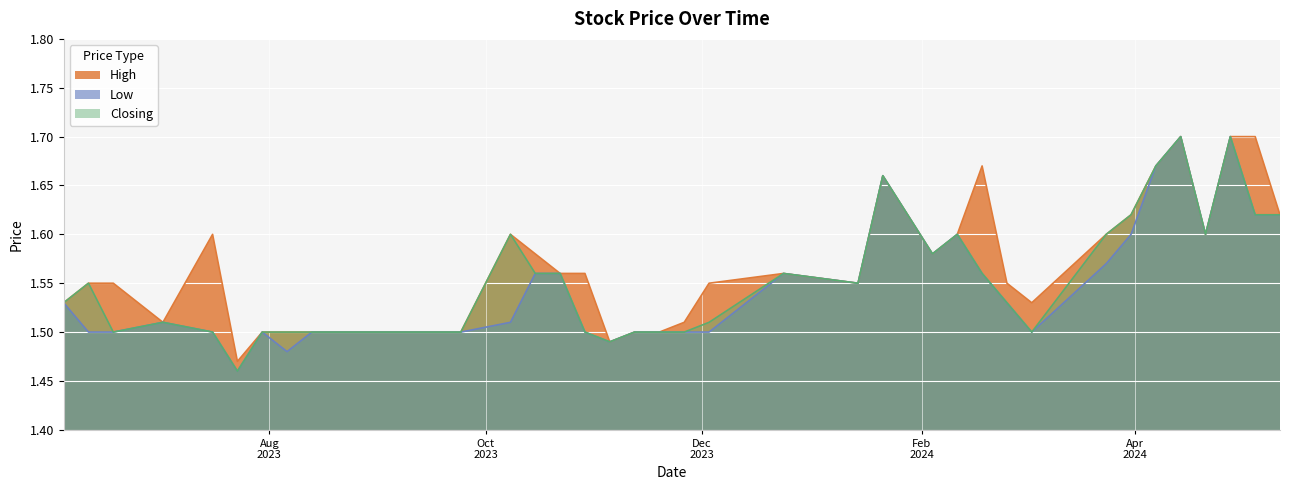

Is it true that Low equals 1.5 at 02/07/2023?

True